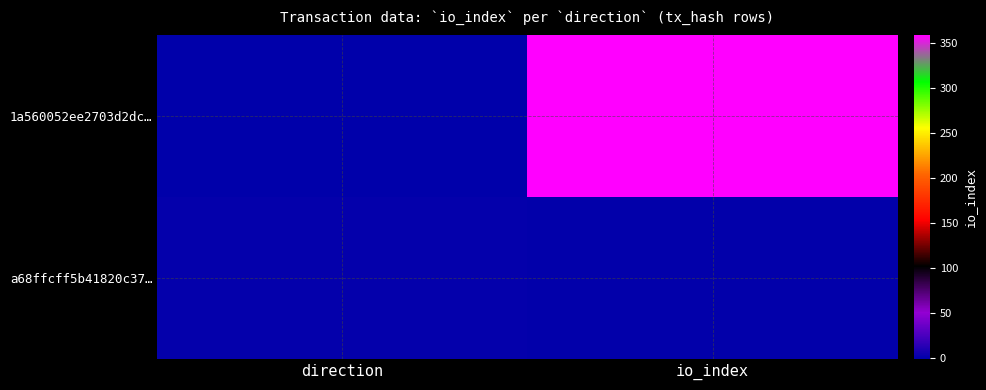

Rank the series by their maximum value, from lowest to highest.

a68ffcff5b41820c37…, 1a560052ee2703d2dc…